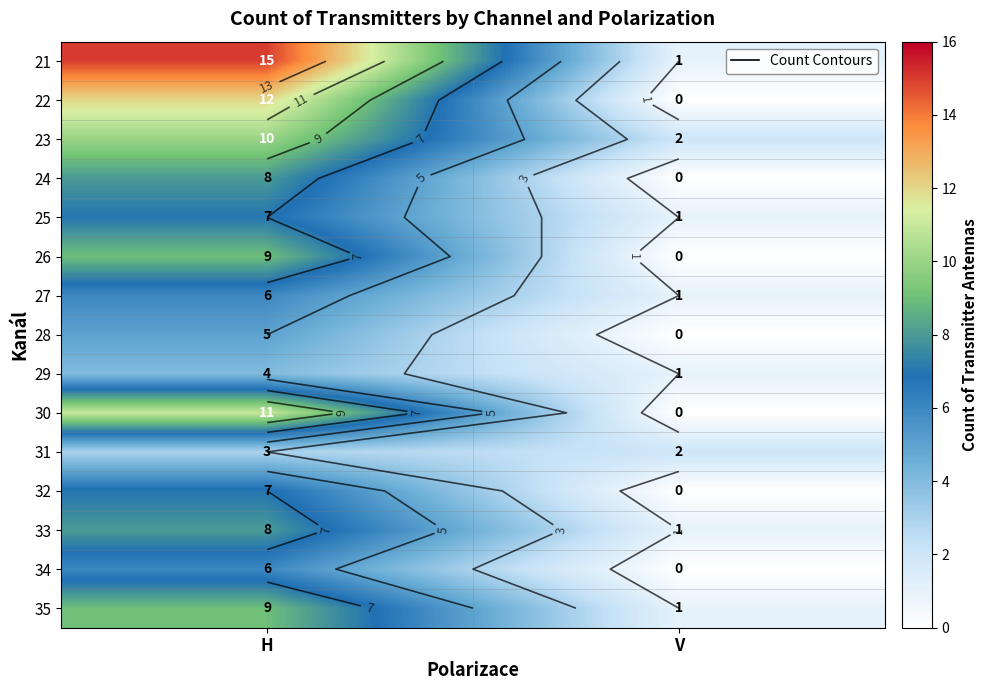

At H, list the series in order from largest to smallest.

21, 22, 30, 23, 26, 35, 24, 33, 25, 32, 27, 34, 28, 29, 31